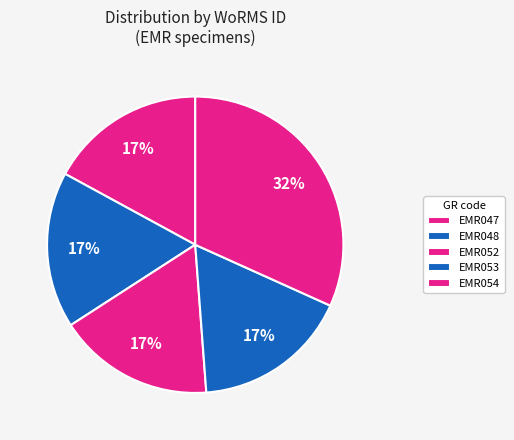

What percentage is the EMR054 slice, to the nearest percent?

32%